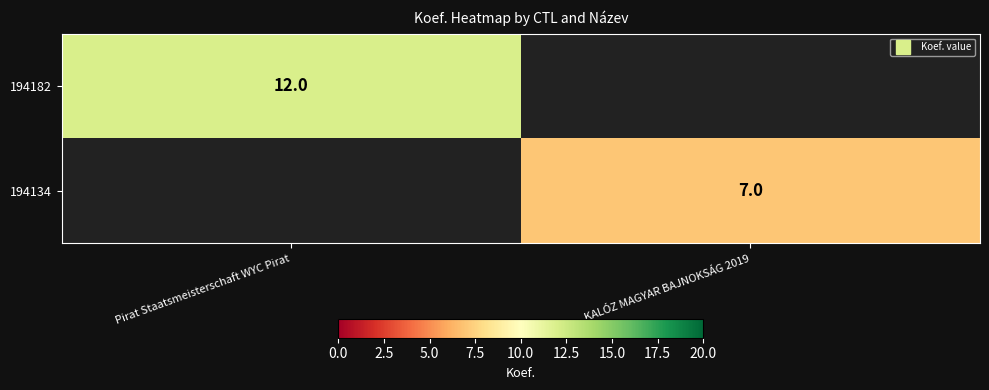

Count the number of data series in this chart.

2